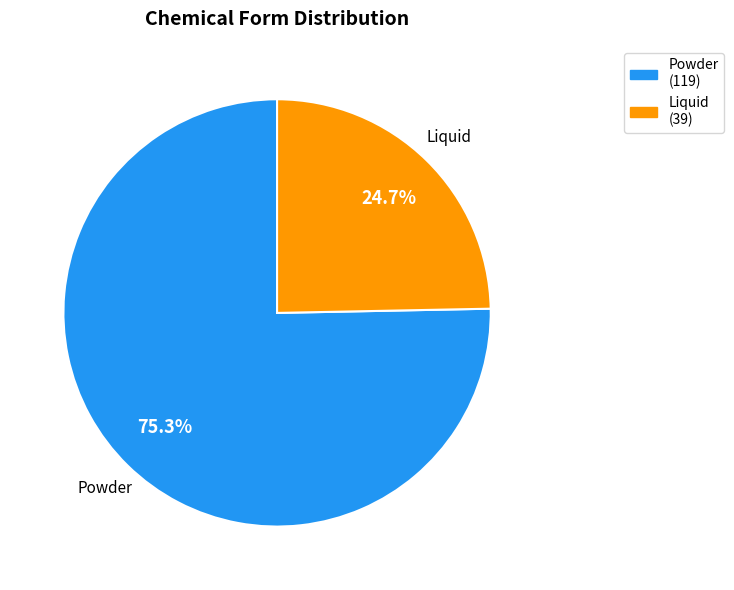

What is the smallest slice in the pie chart?

Liquid